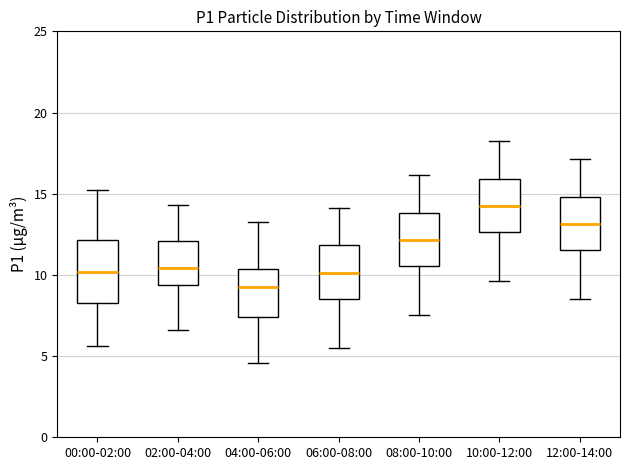

Which box has the highest median line?

10:00-12:00